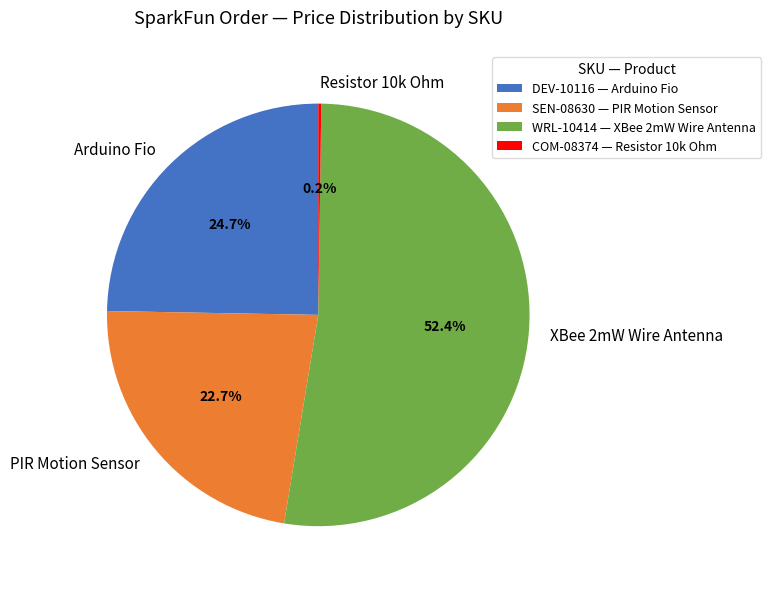

Which category has the biggest portion of the pie?

WRL-10414